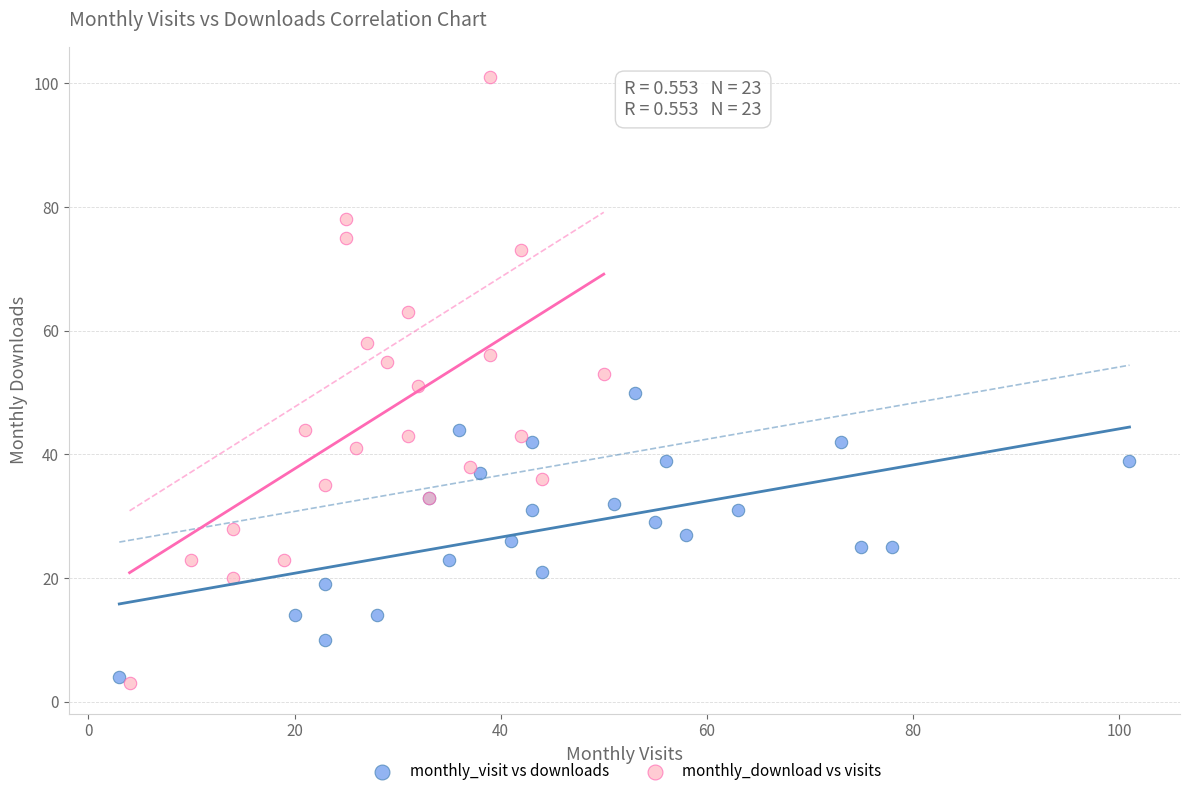

What are all the series names shown in the legend?

monthly_visit vs downloads, monthly_download vs visits